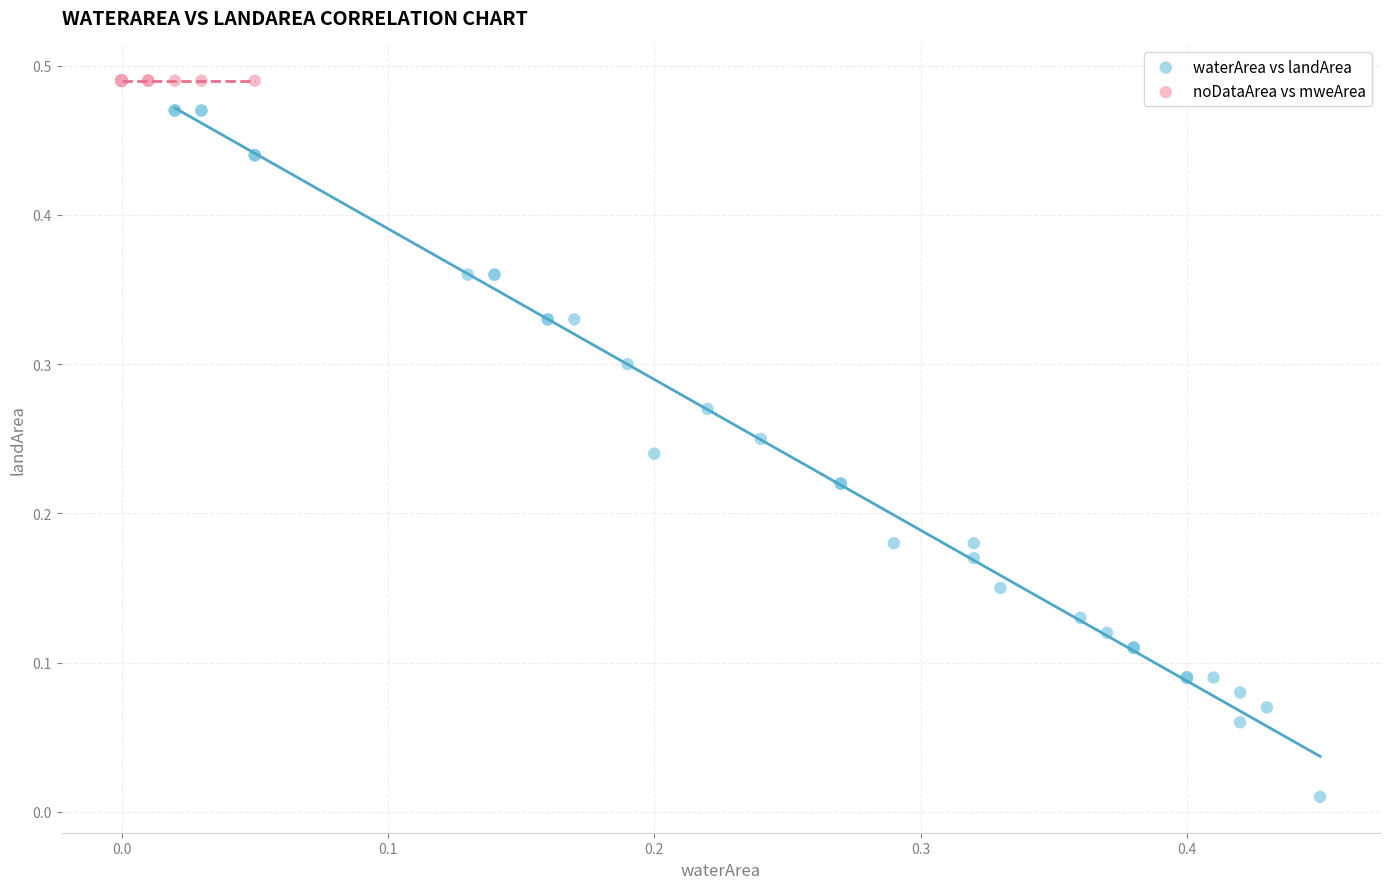

What are all the series names shown in the legend?

waterArea vs landArea, noDataArea vs mweArea